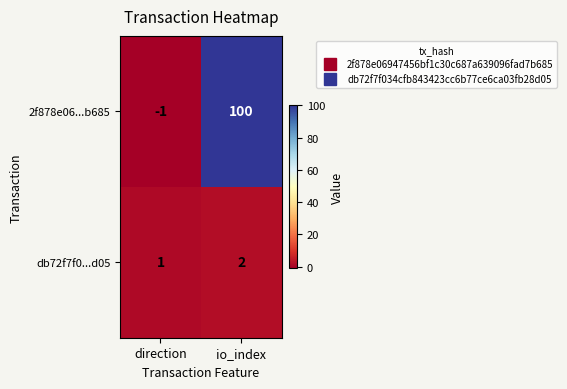

How many data points does each series have?

2